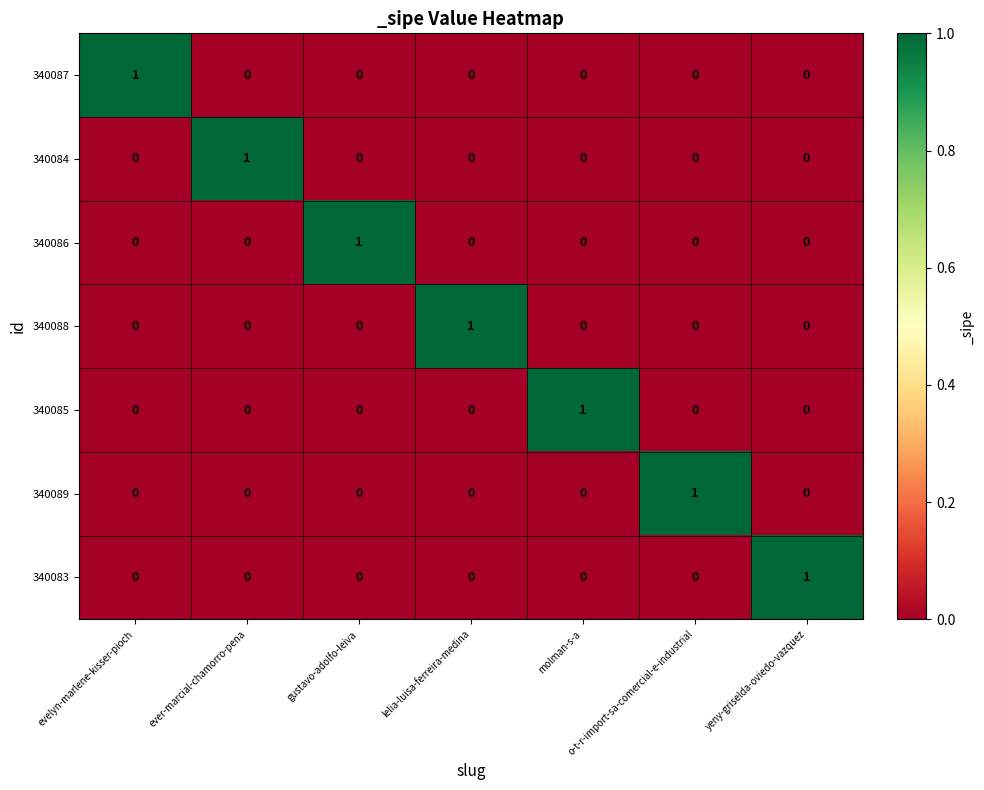

Which category has the highest value in the 340084 series?

ever-marcial-chamorro-pena